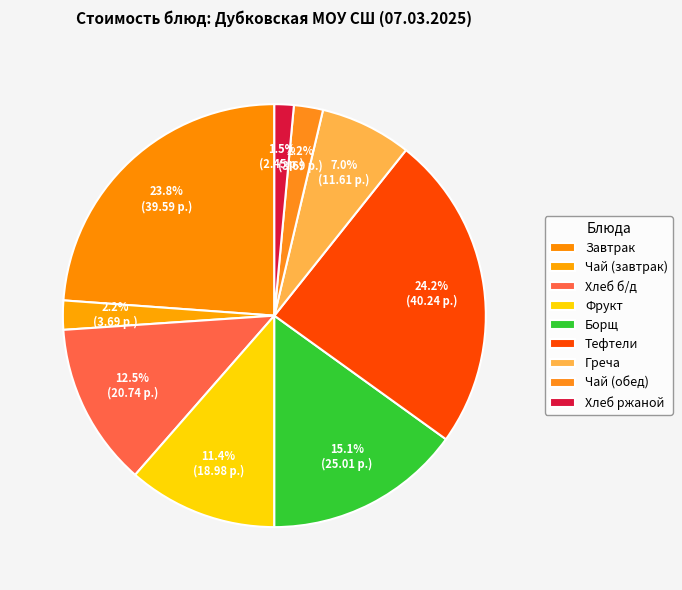

The Фрукт slice represents 11% of the pie. True or false?

True